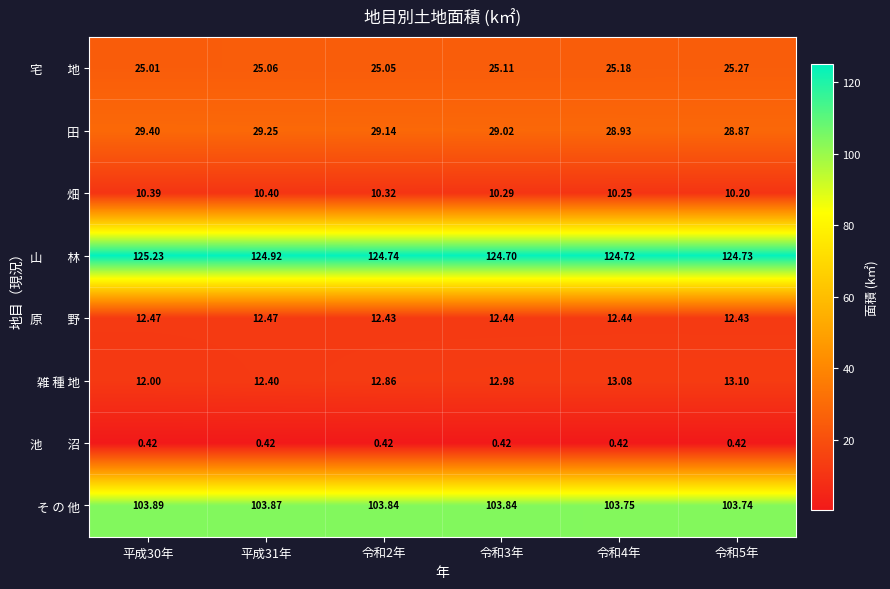

Which series has the widest spread of values?

雑 種 地